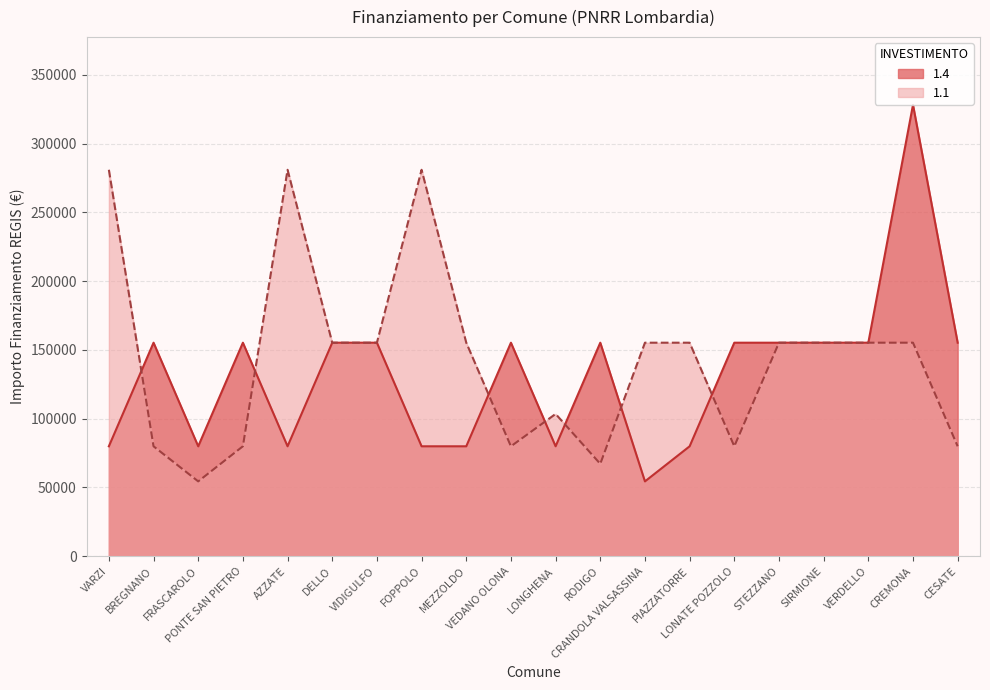

Is the value of 1.1 at RODIGO greater than the value of 1.4 at MEZZOLDO?

No